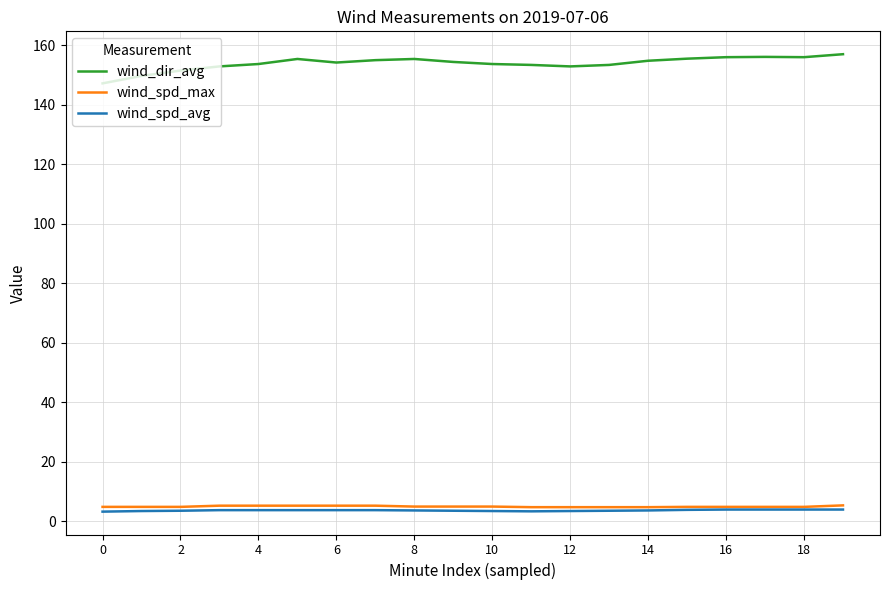

What is the maximum value for wind_spd_avg?

4.0